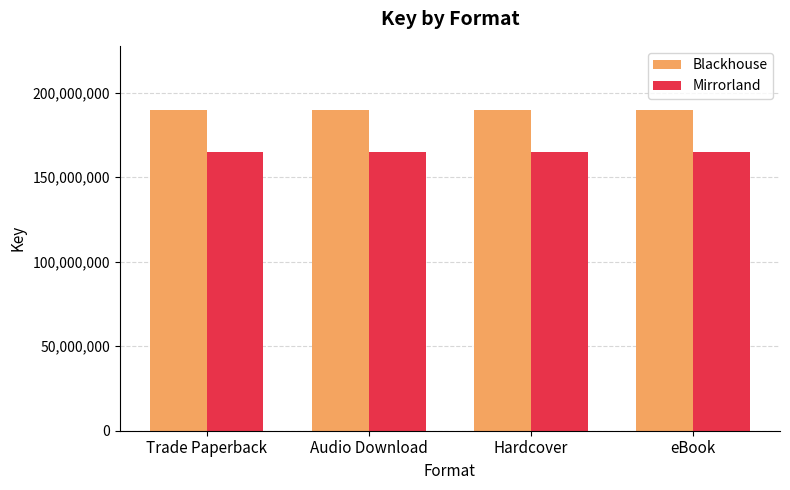

The Mirrorland series shows 274607622 at eBook. True or false?

False